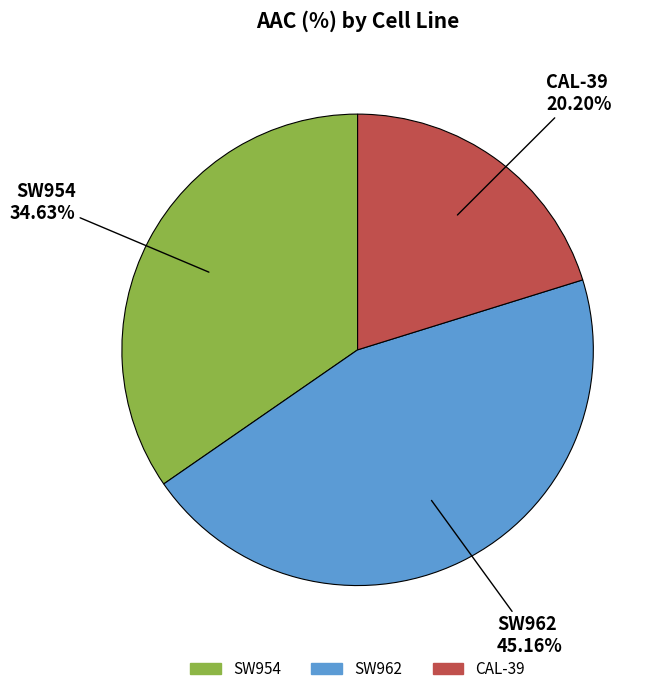

To the nearest percent, what is the average slice percentage?

33%